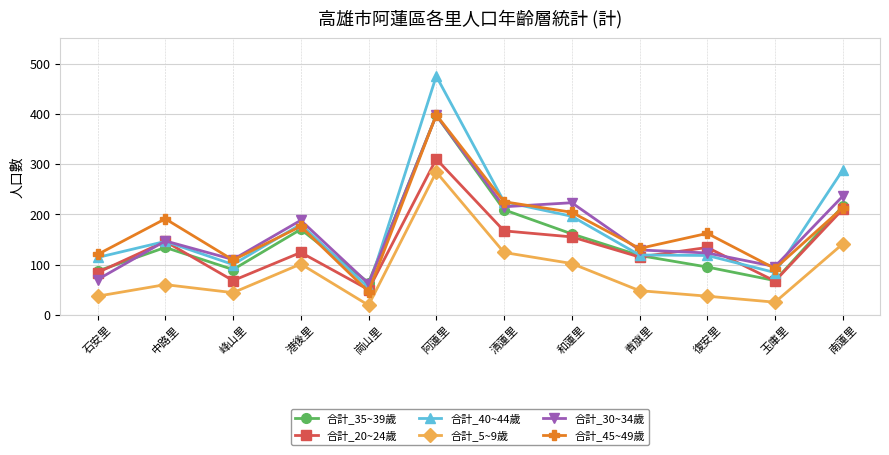

What is the difference between the highest and lowest values at 港後里?

87